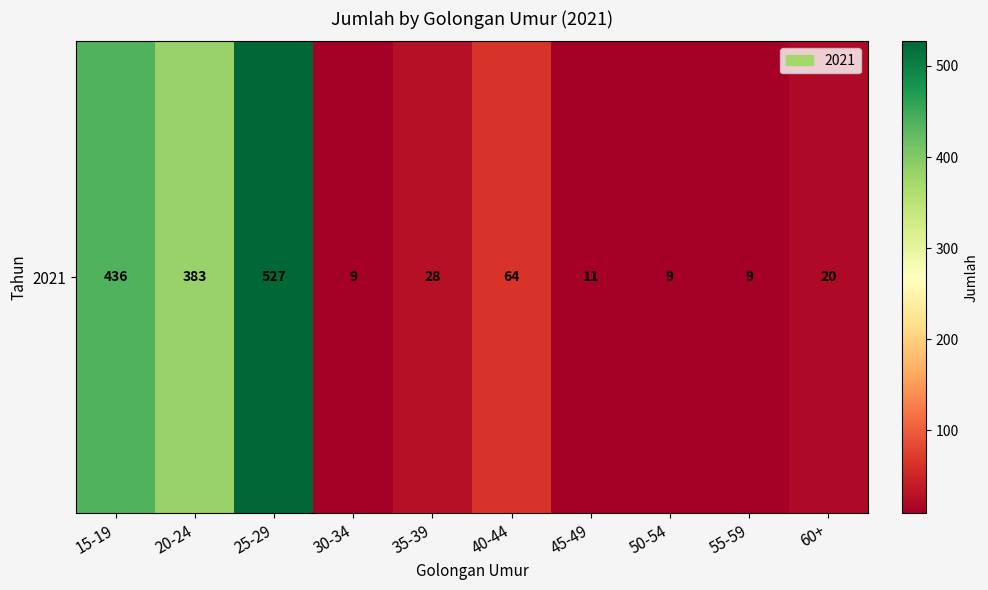

True or false: the data shows 41 at 40-44.

False